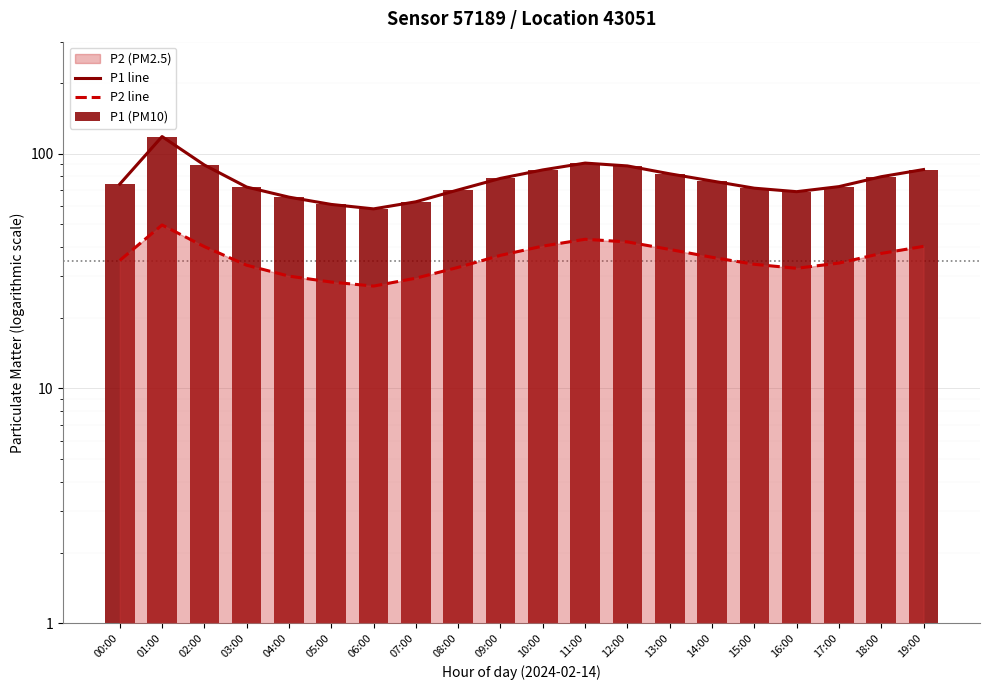

The value of P2 line at 09:00 is 36.9. True or false?

True